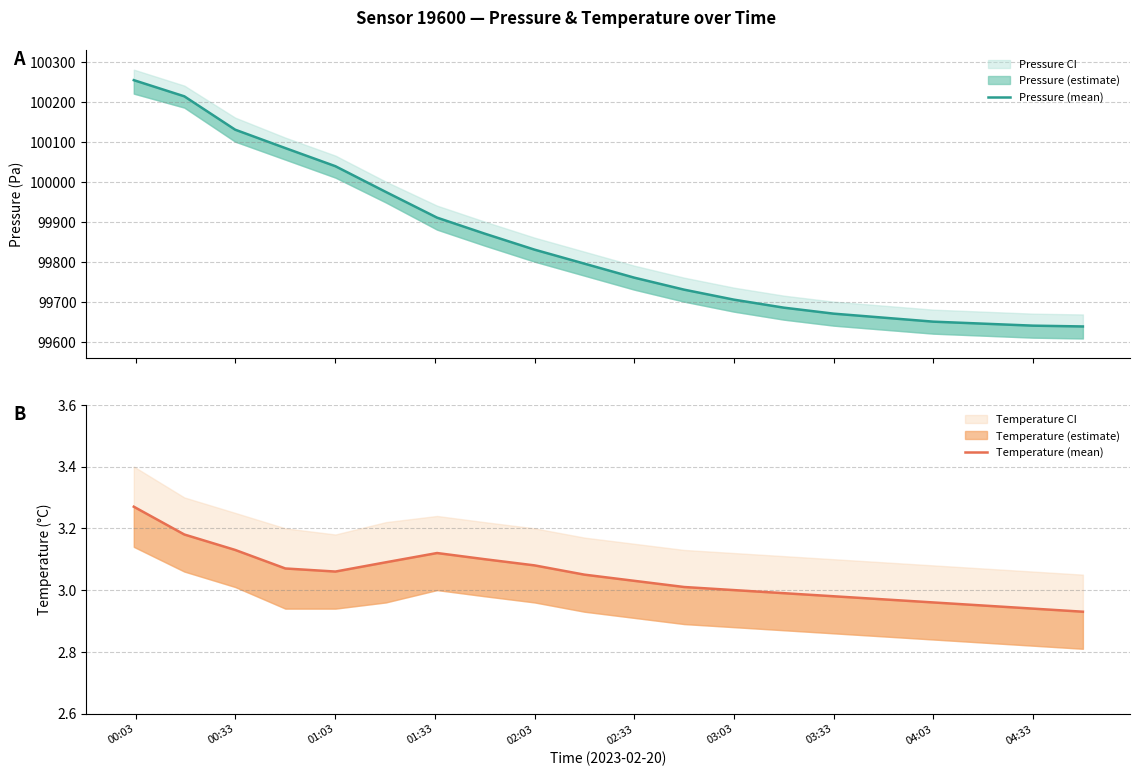

What is the sum of all Temperature (mean) values?

60.9